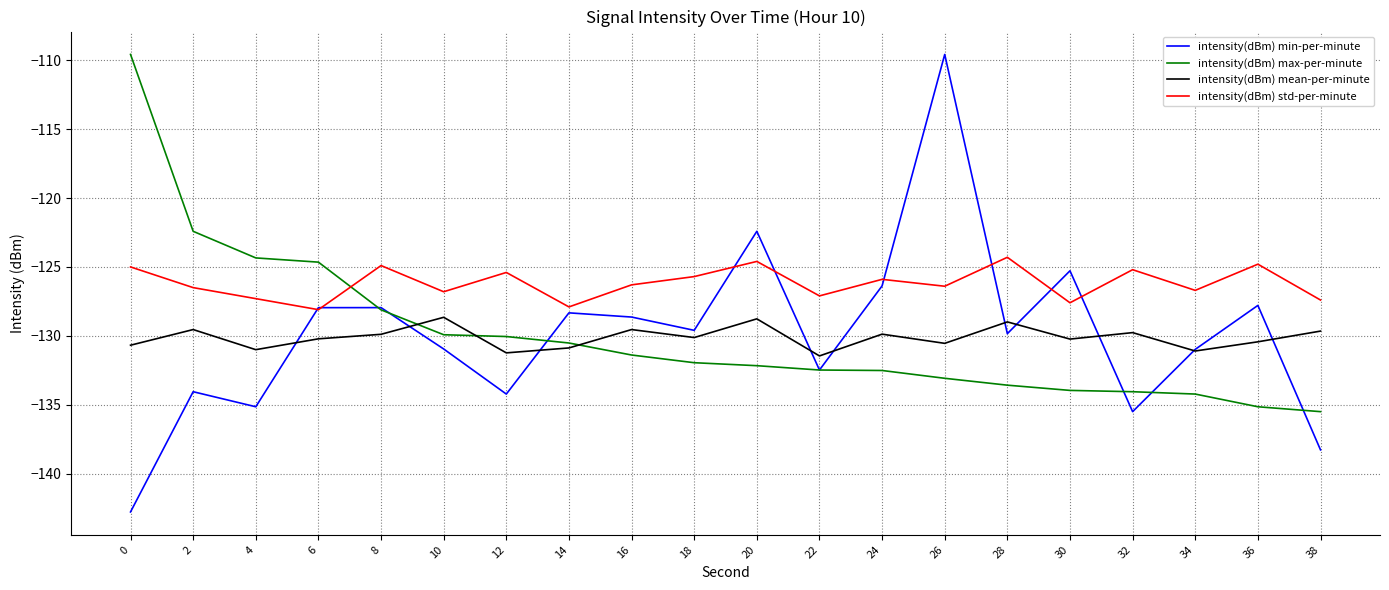

How many series are shown in this chart?

4